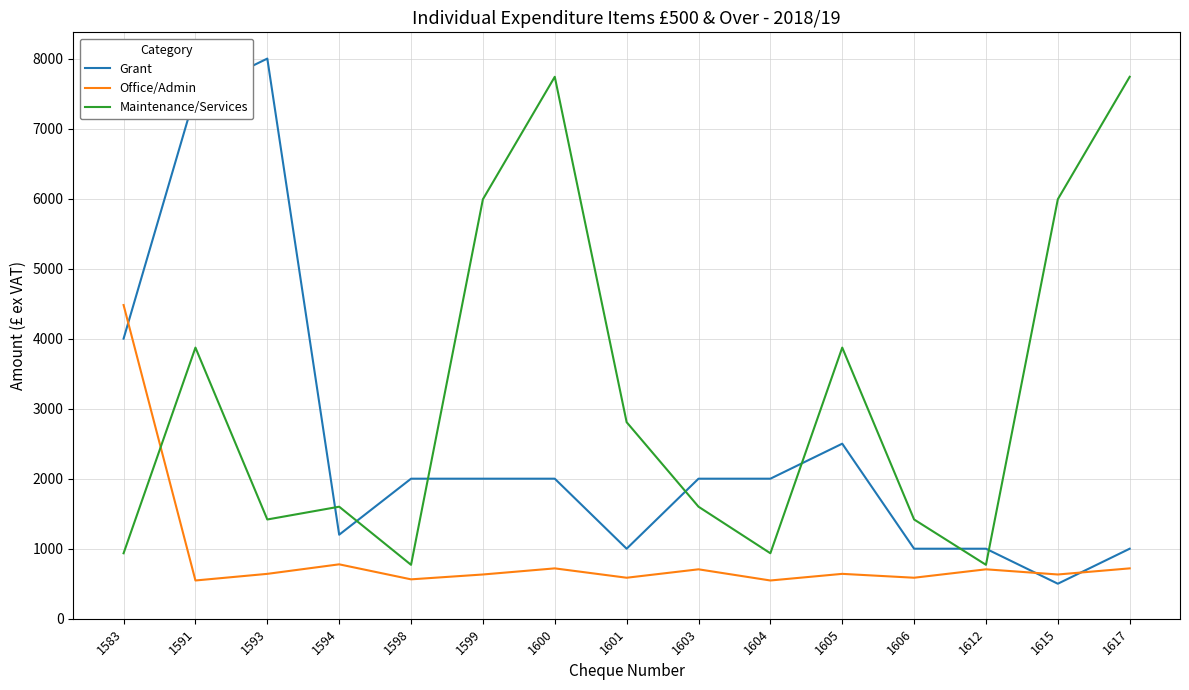

In Maintenance/Services, how many points are higher than both neighbors (excluding endpoints)?

4